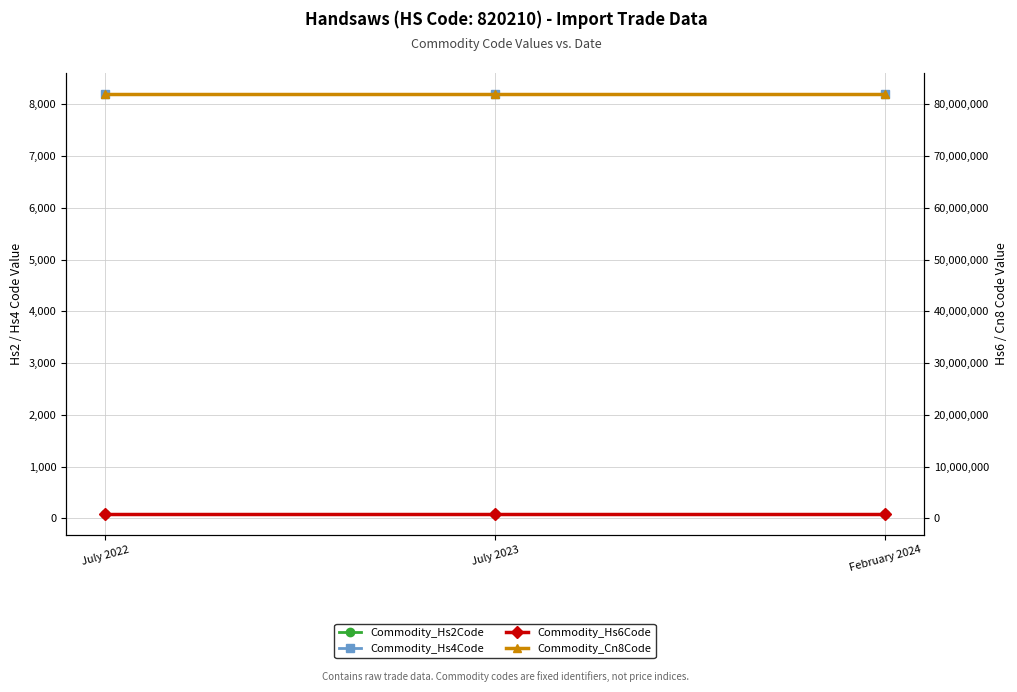

List the labels in order of Commodity_Hs6Code value, largest first.

July 2022, July 2023, February 2024